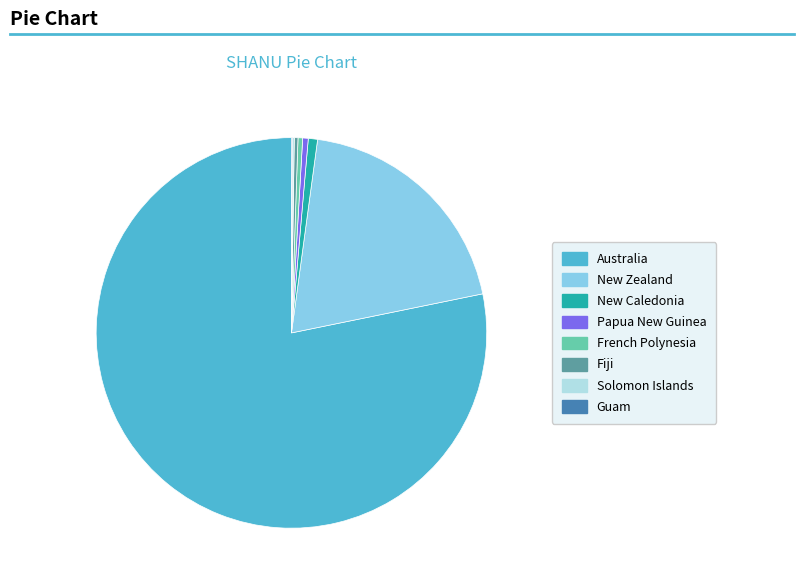

Does any single category account for the majority?

Yes